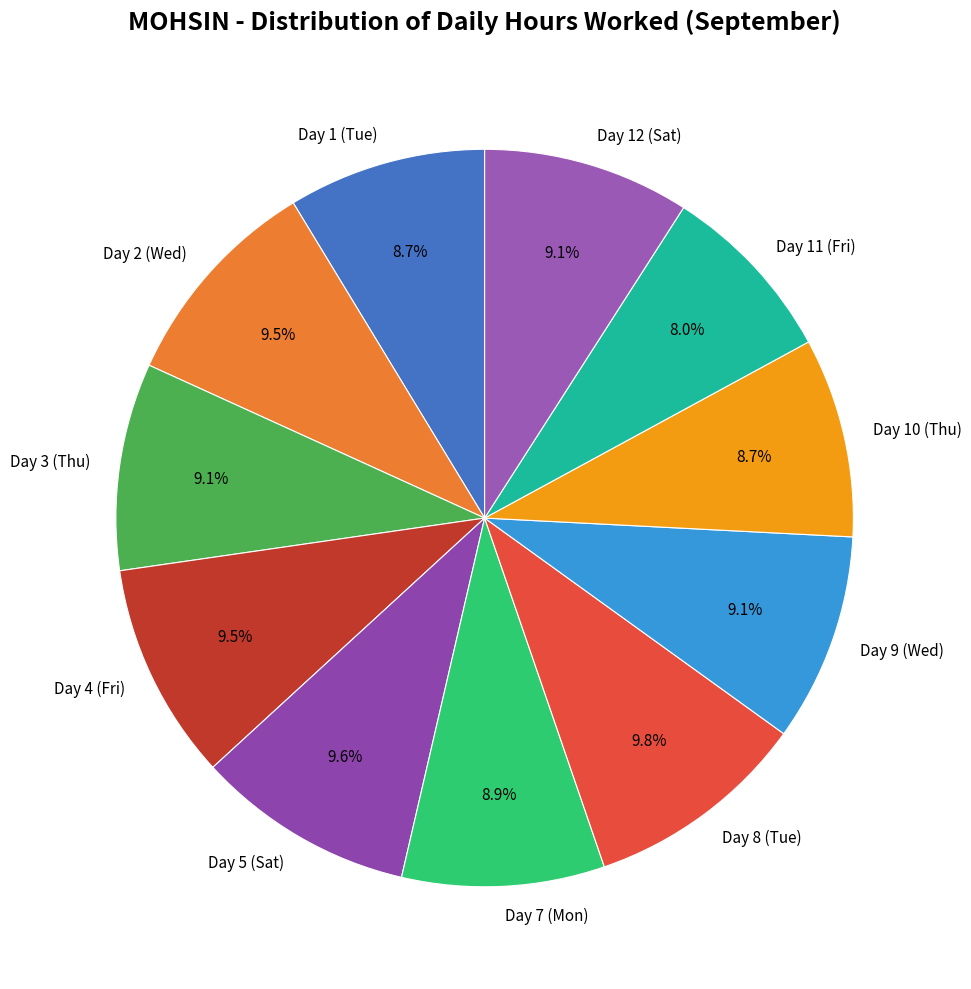

Between Day 8 (Tue) and Day 12 (Sat), which is larger?

Day 8 (Tue)